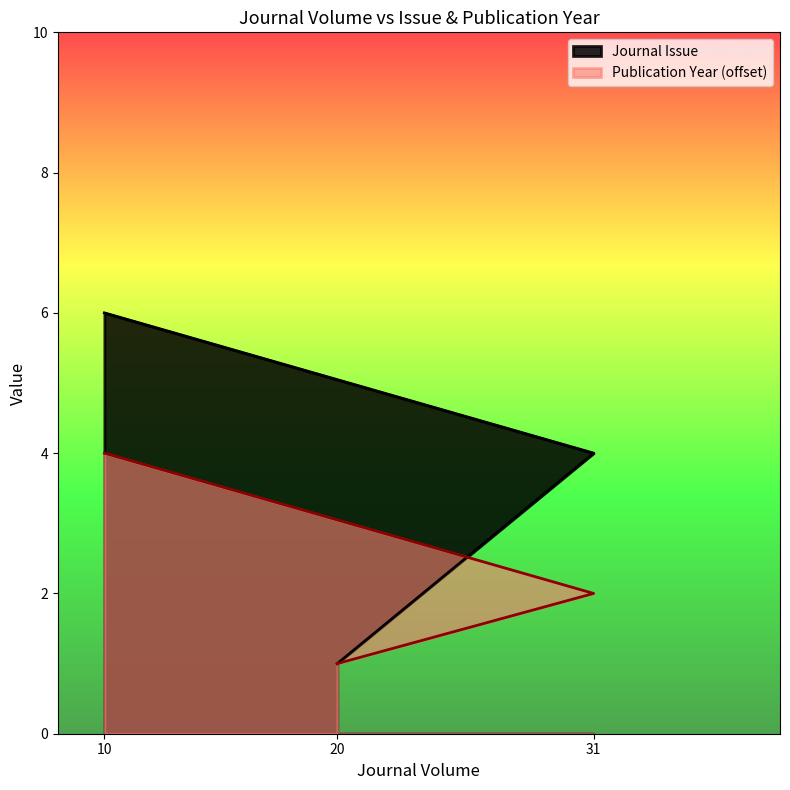

Does the chart display data point markers on the line(s)?

No